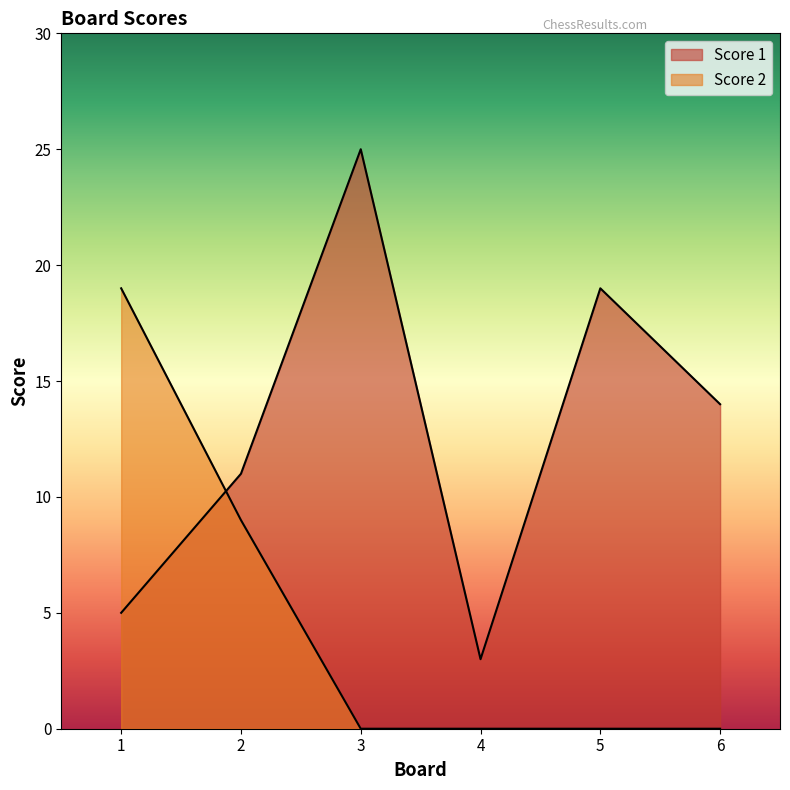

What is the maximum value shown in the chart?

25